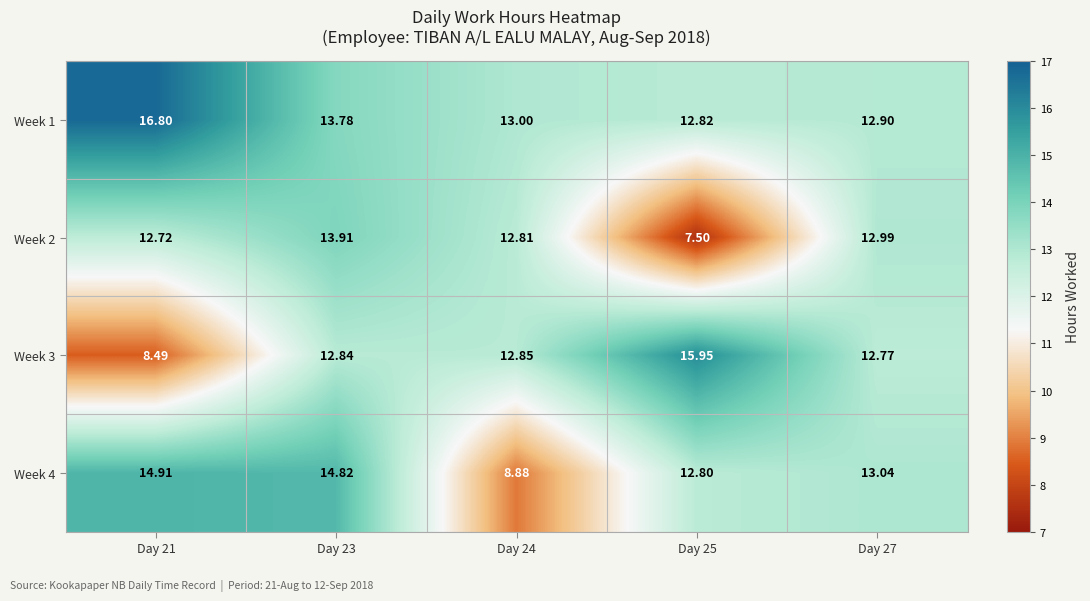

List the series in order of their peak value, lowest first.

Week 2, Week 4, Week 3, Week 1